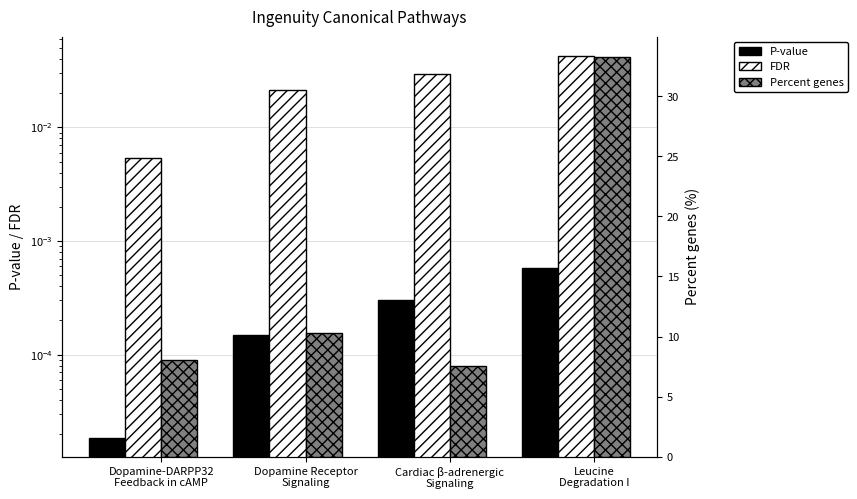

How many values in the Percent genes series exceed 10?

2